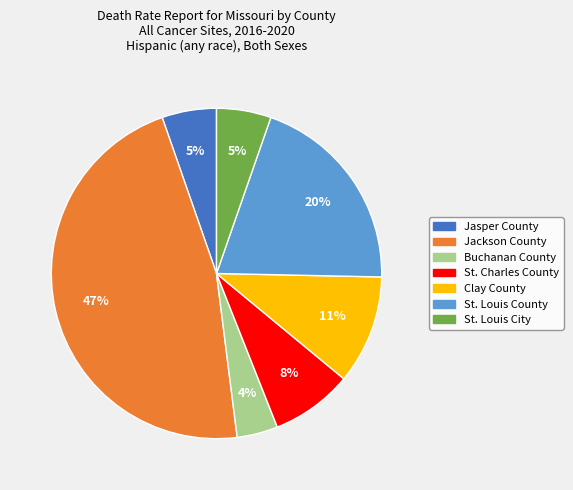

To the nearest percent, what percentage of the pie is Jasper County?

5%